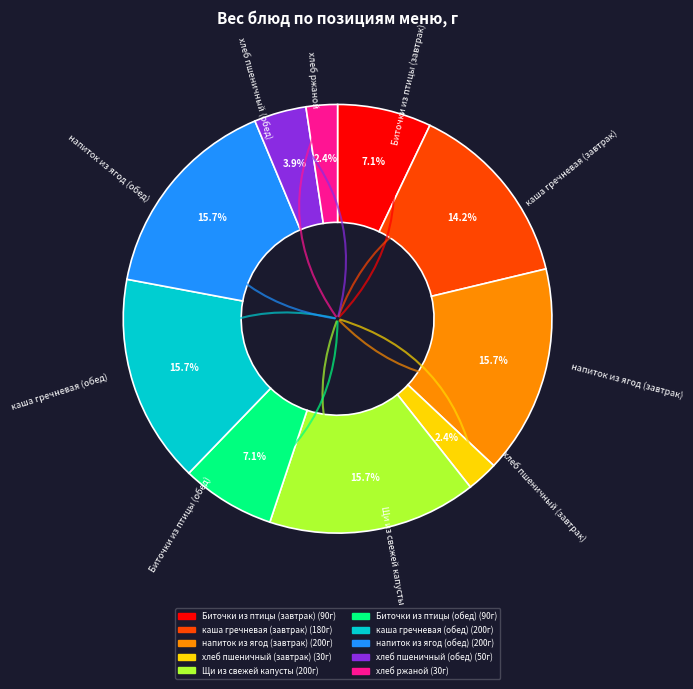

Does напиток из ягод (обед) account for over 50% of the chart?

No